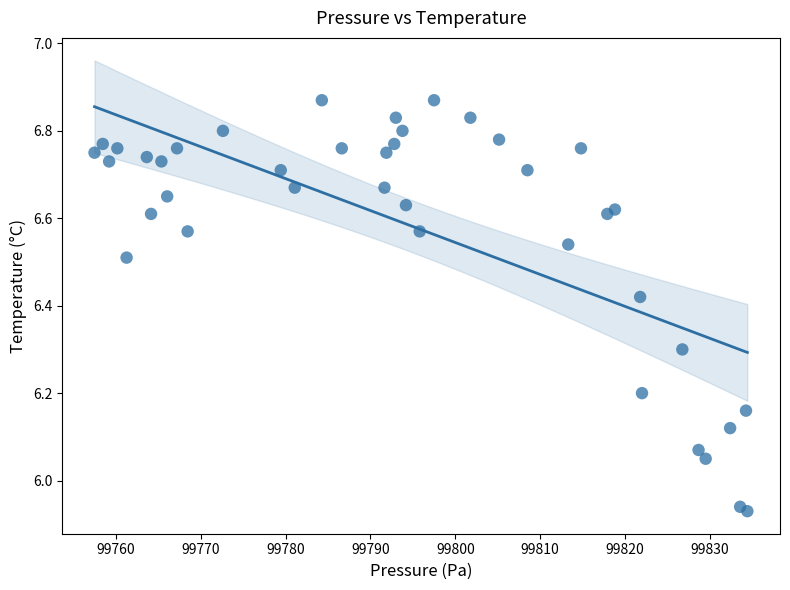

What is the range of X values (max minus min)?

76.9